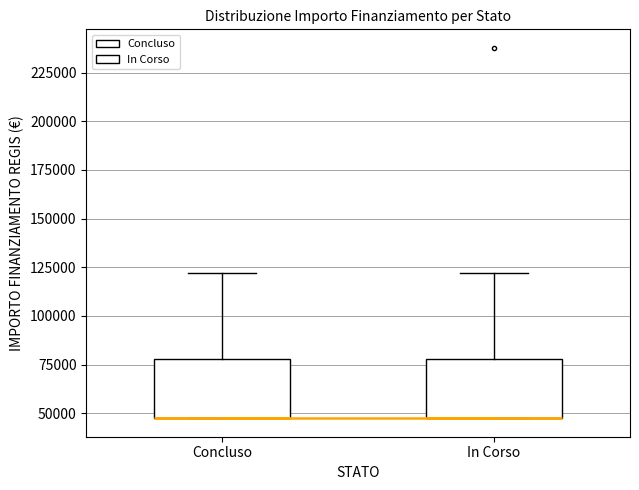

Reading left to right, transcribe this box plot: for each box, give where its median line is, the range the box spans, and where its two whiskers end, as read against the y-axis. The values are not printed on the chart, so give them approximately, as read against the axis.

Concluso: median 45000 (drawn on the box's lower edge), box 45000 to 80000, whiskers 45000 to 120000
In Corso: median 45000 (drawn on the box's lower edge), box 45000 to 80000, whiskers 45000 to 120000